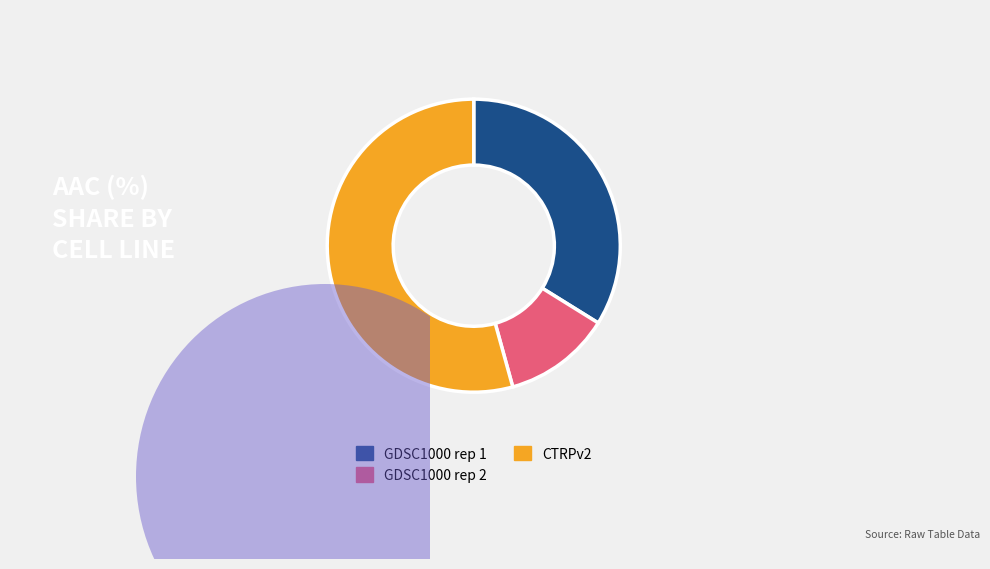

How many slices are in this pie chart?

3